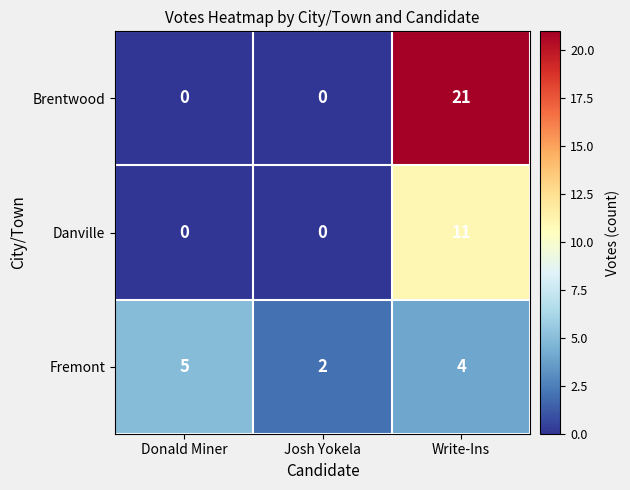

Is it true that Brentwood equals 32 at Write-Ins?

False